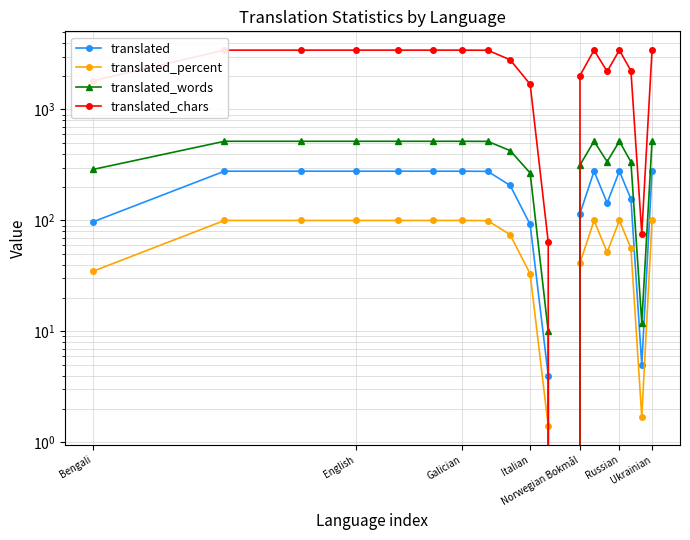

How many data points in translated_chars are above 3419?

9